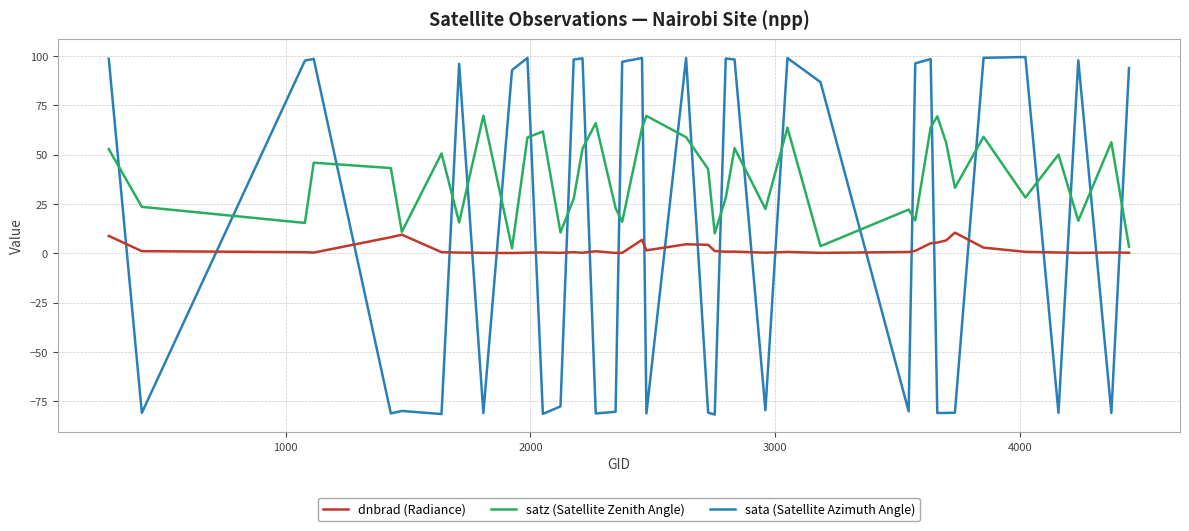

What is the highest value of the dnbrad (Radiance) series?

10.5